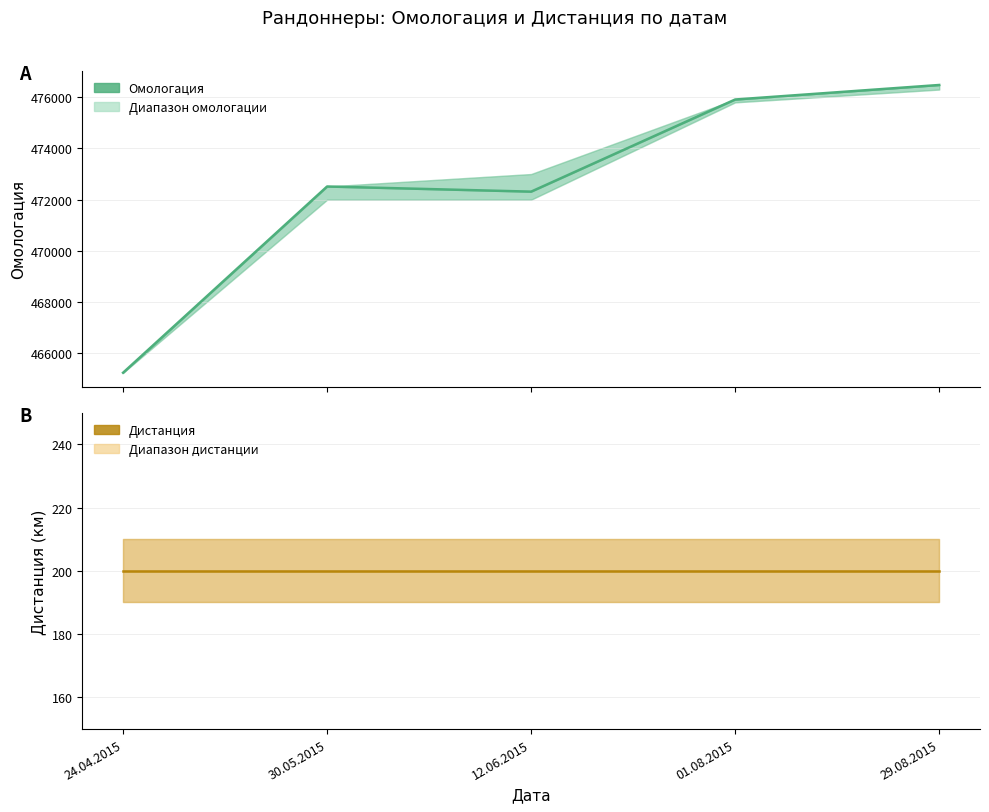

Between 24.04.2015 and 01.08.2015, which series saw the biggest shift?

Омологация